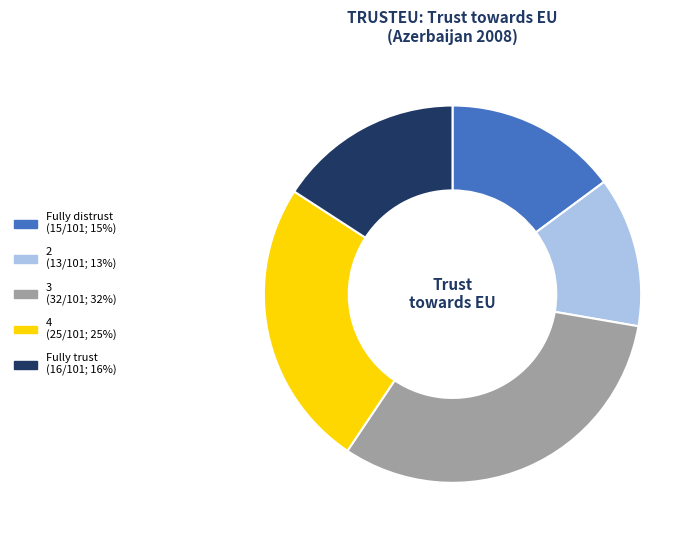

Is it true that 3 (32/101; 32%) is 32% of the pie?

True